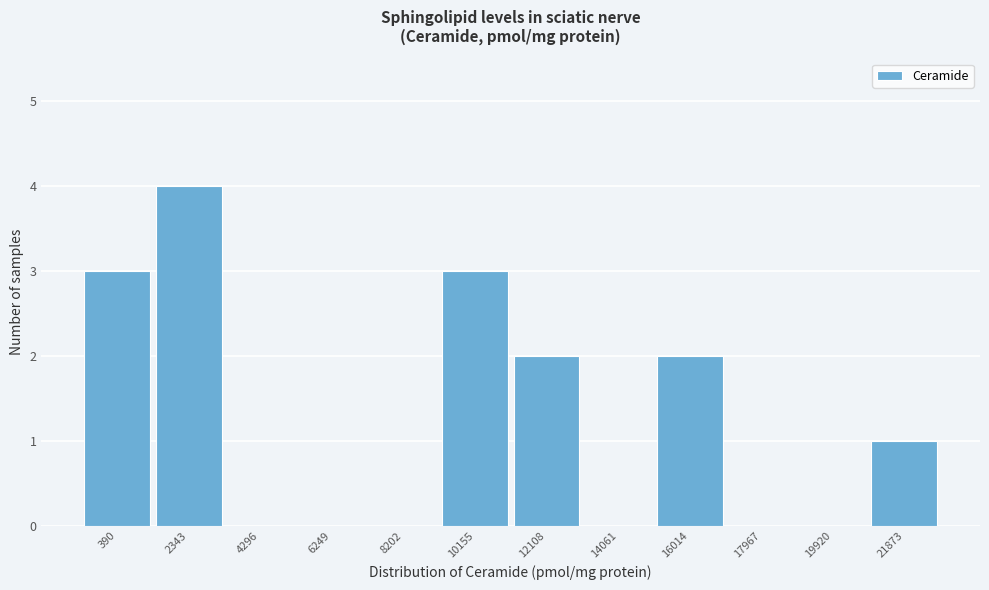

Reading left to right, transcribe this chart: for each bar, give the range it covers on the x-axis and its height. Neither the bar edges nor the heights are printed on the chart, so give them approximately, as read against the axes.

-600 to 1400: 3
1400 to 3400: 4
3400 to 5200: 0
5200 to 7200: 0
7200 to 9200: 0
9200 to 11200: 3
11200 to 13000: 2
13000 to 15000: 0
15000 to 17000: 2
17000 to 19000: 0
19000 to 20800: 0
20800 to 22800: 1